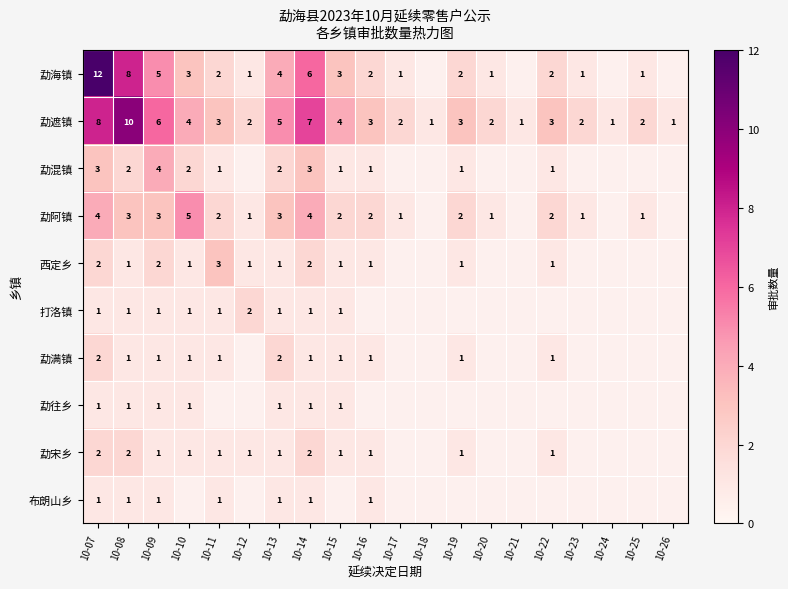

Count the number of data series in this chart.

10